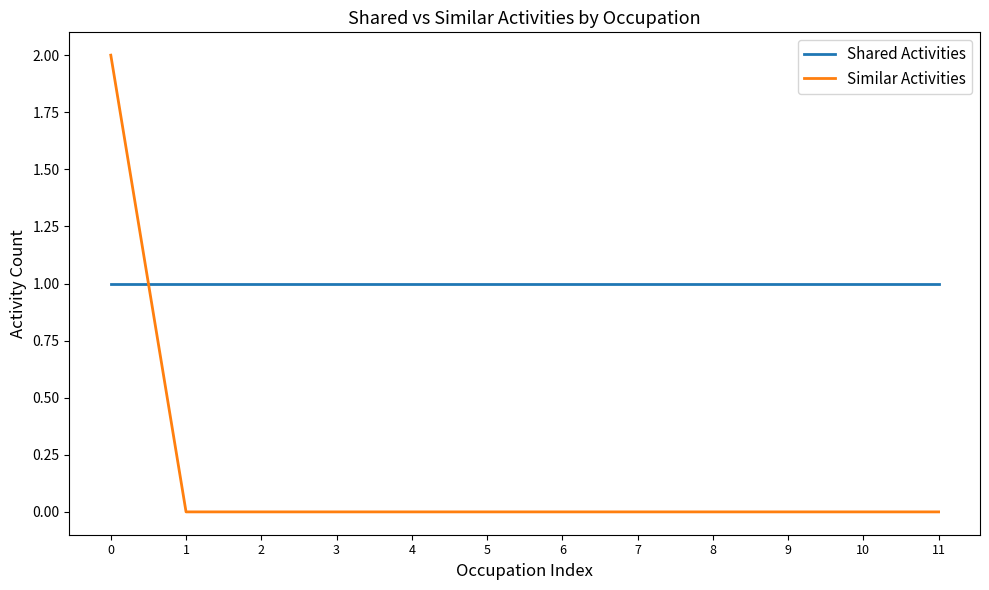

Is the value of Shared Activities at 6 greater than the value of Similar Activities at 0?

No